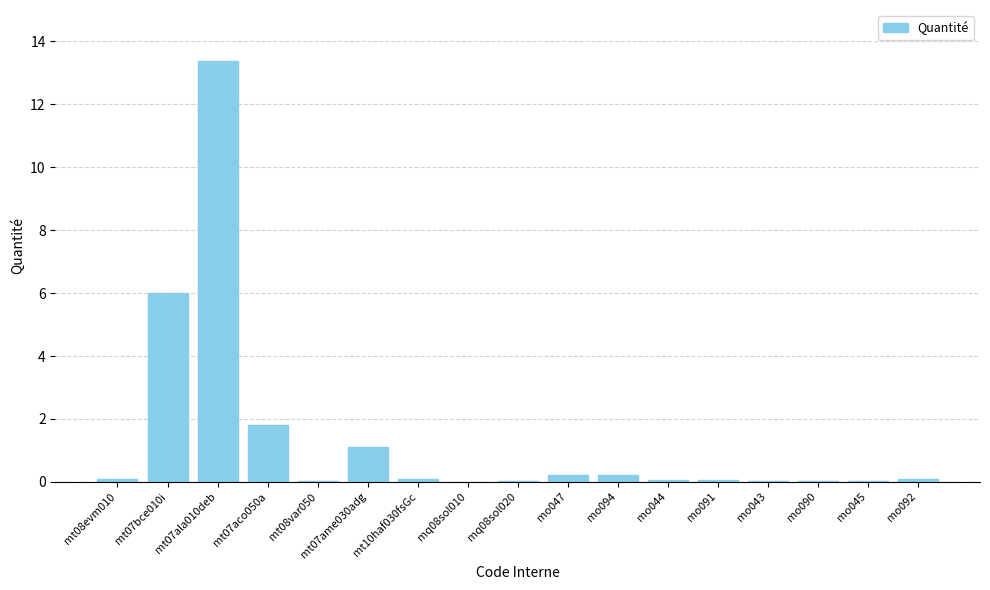

Between mt07ame030adg and mt07ala010deb, which is larger?

mt07ala010deb